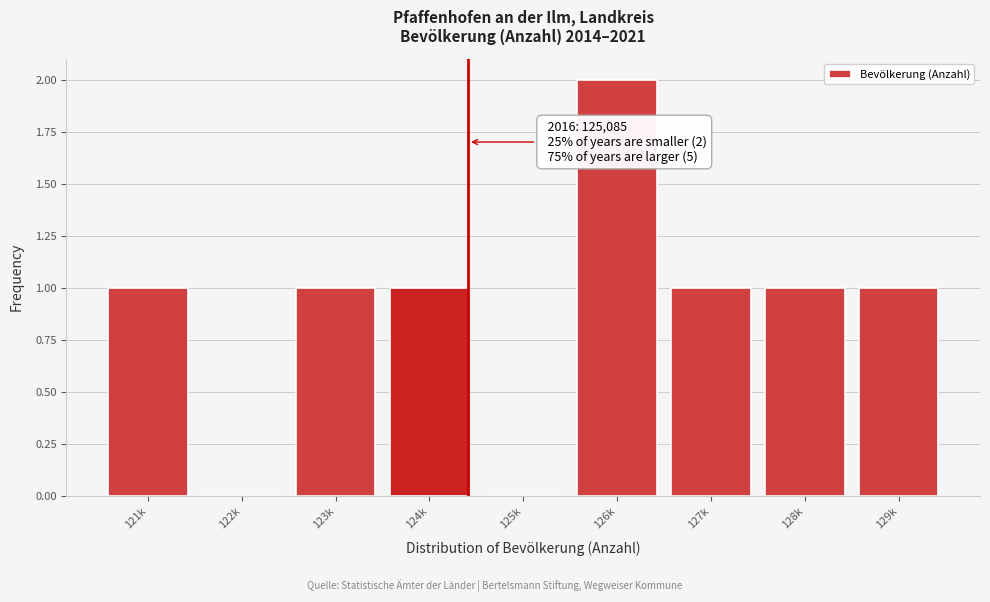

Reading right to left, what are all the values shown in this chart?

129k=1	128k=1	127k=1	126k=2	125k=0	124k=1	123k=1	122k=0	121k=1